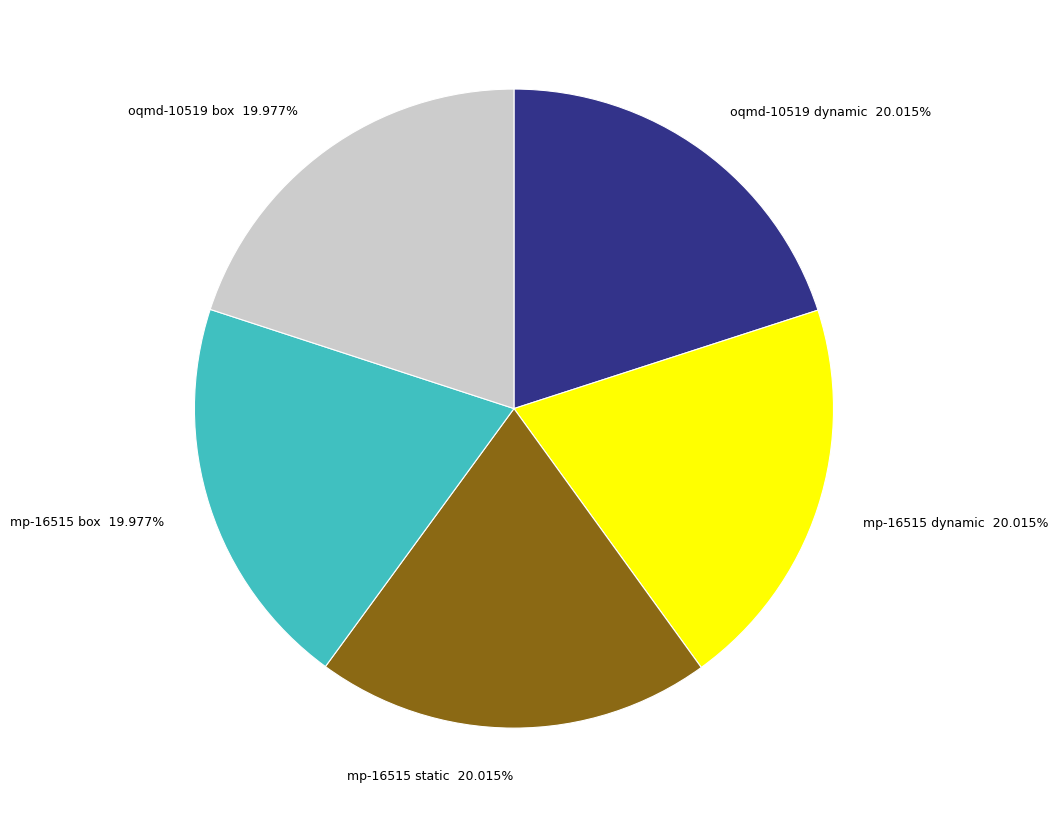

Is it true that oqmd-10519 box is 5% of the pie?

False